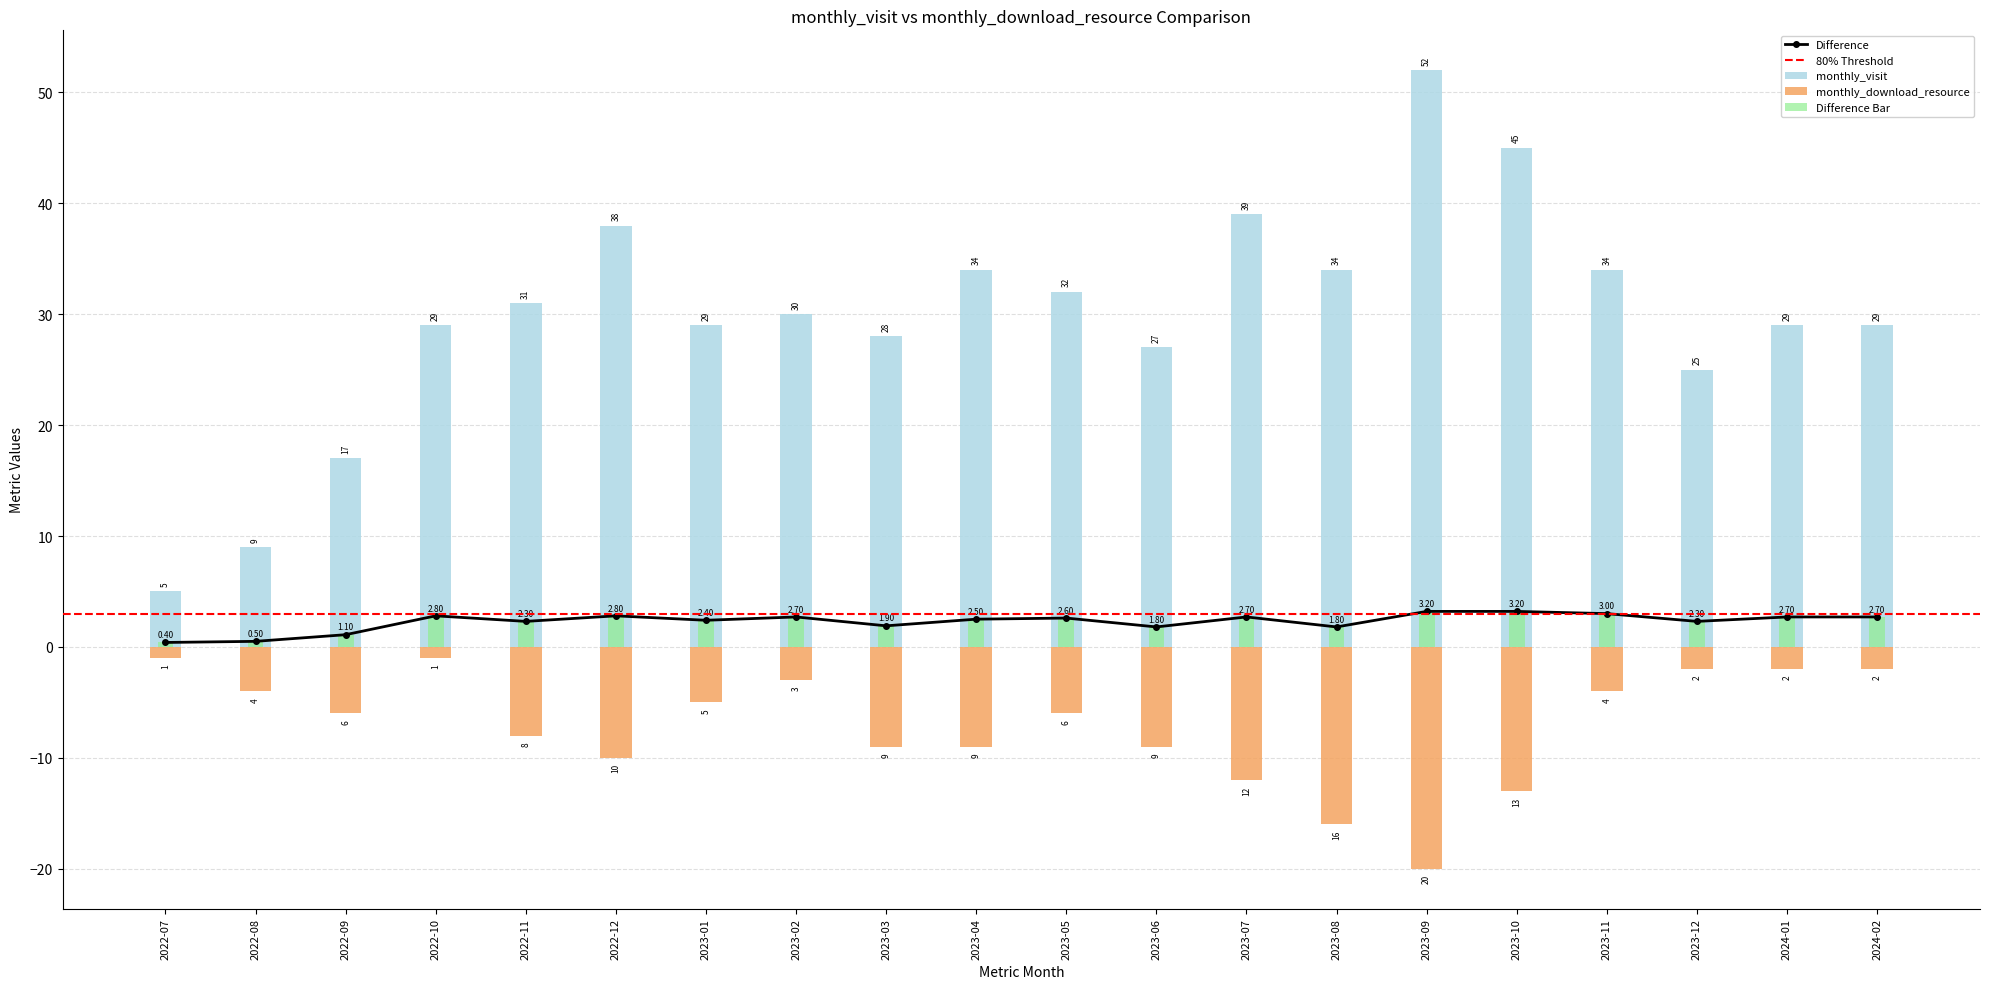

What is the difference between the highest and lowest values at 2024-01?

31.0